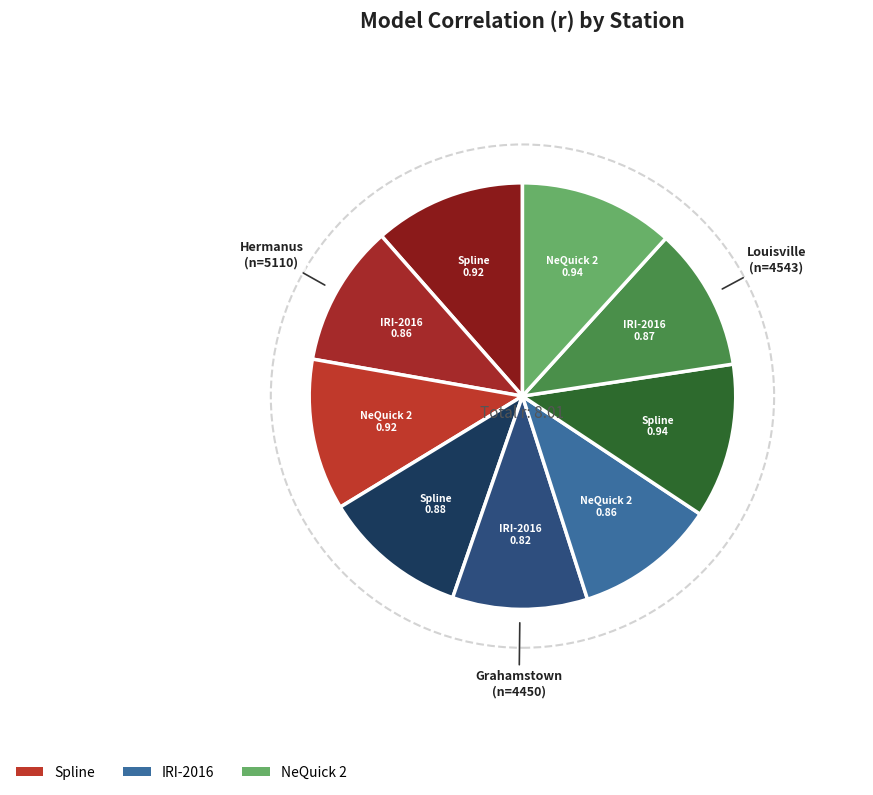

Which category has the biggest portion of the pie?

Louisville
Spline